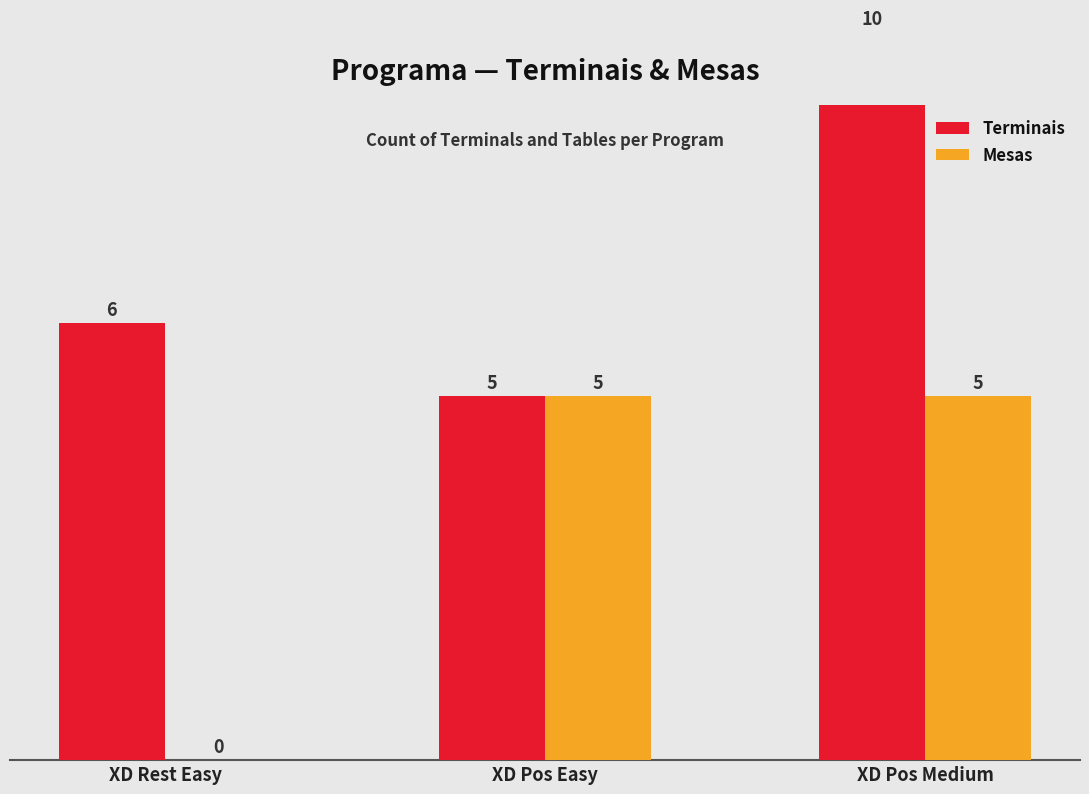

What is the value of the Terminais bar at the 2nd from the left?

5